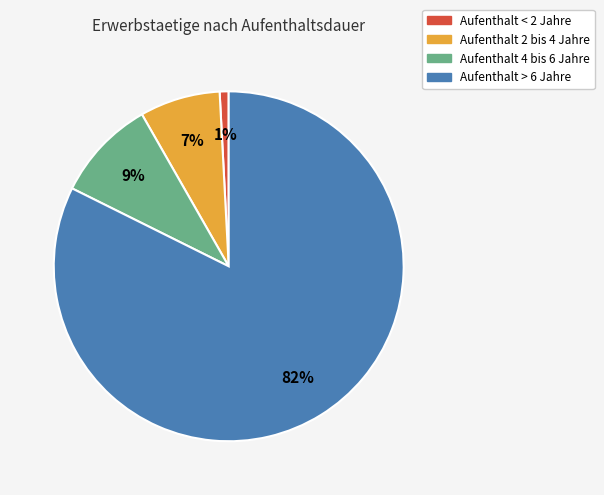

To the nearest percent, what is the average slice percentage?

25%